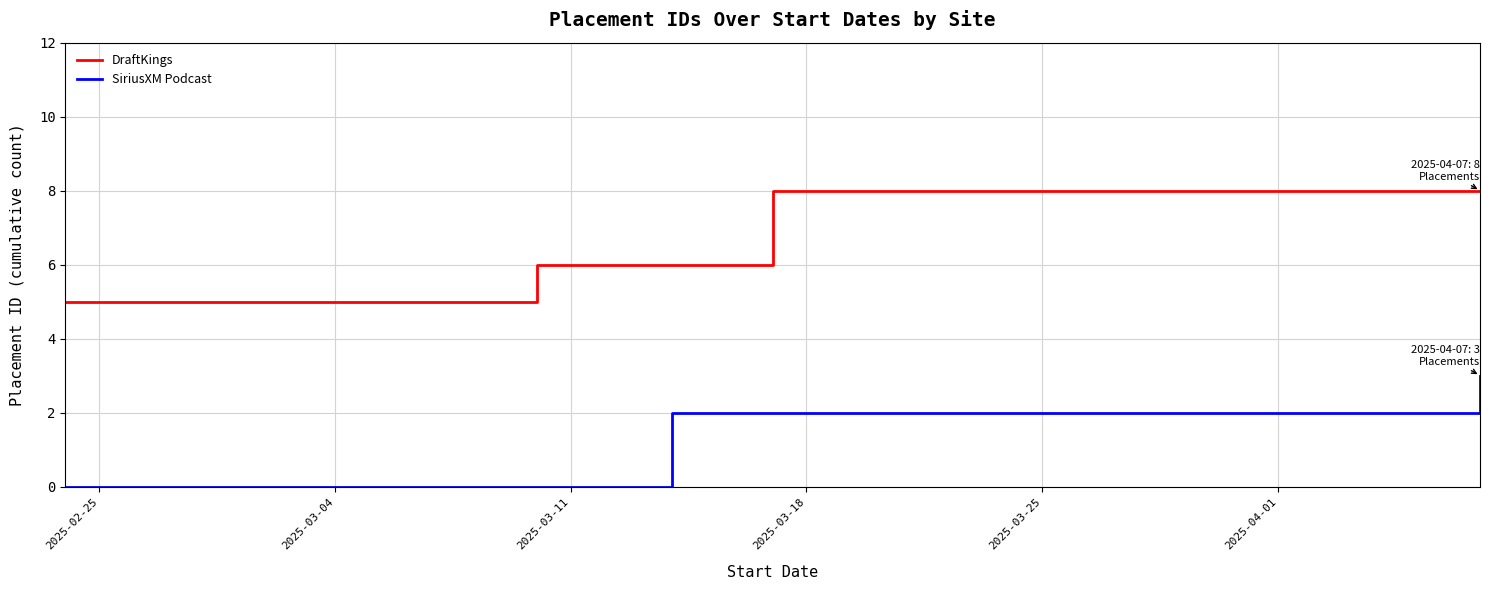

How many lines are shown in the chart?

2